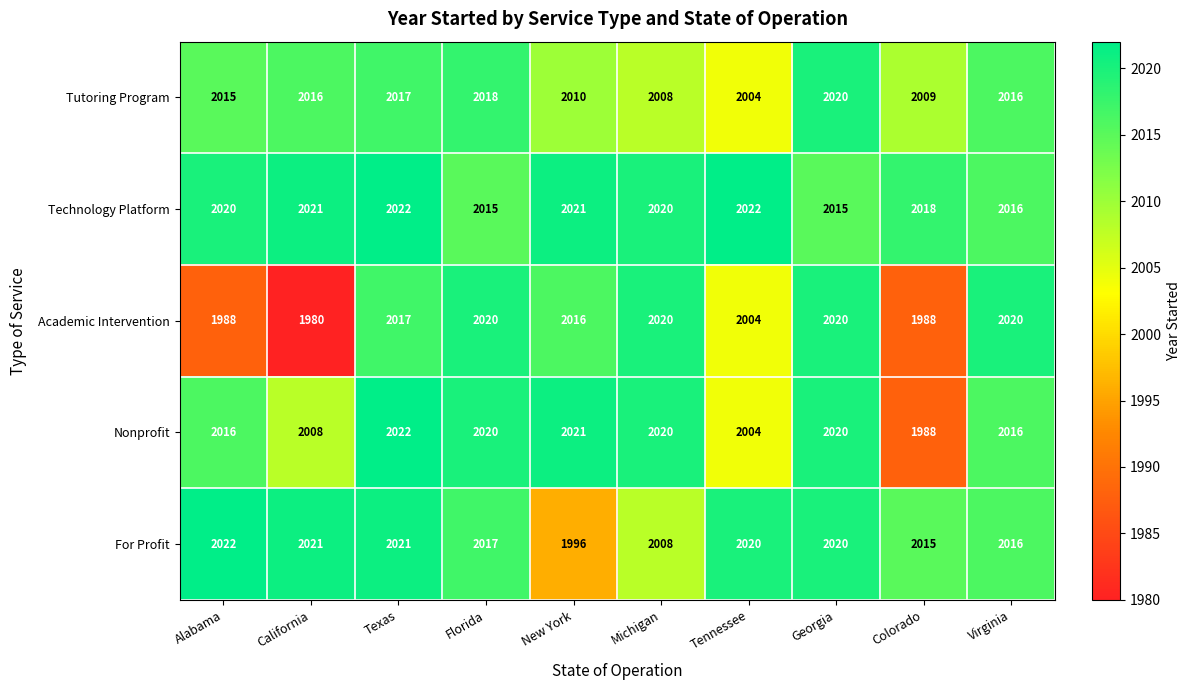

How many data points in For Profit are less than 2020?

5